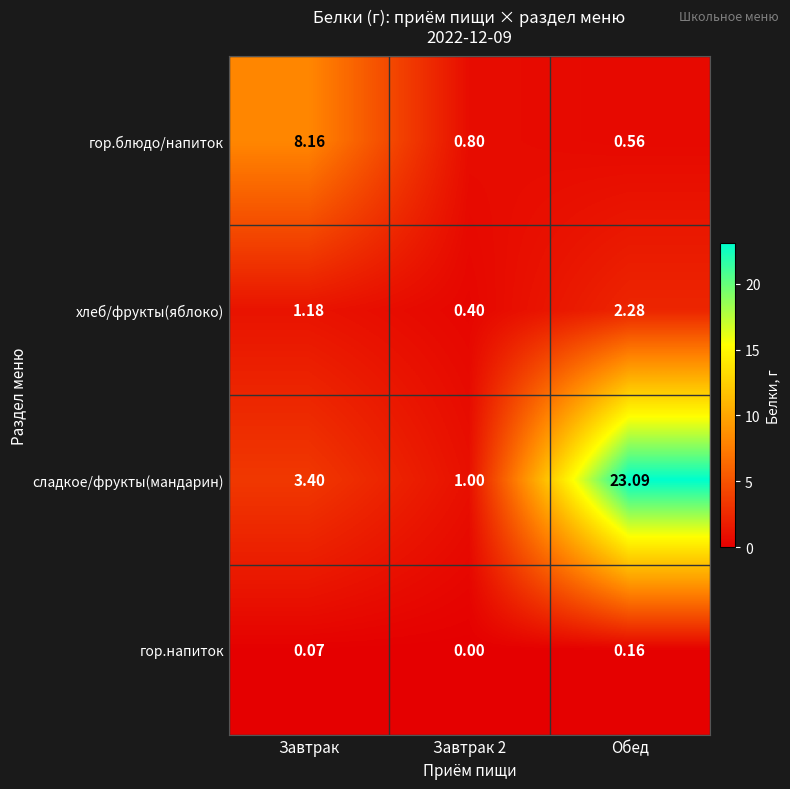

List the series in order of their peak value, highest first.

сладкое/фрукты(мандарин), гор.блюдо/напиток, хлеб/фрукты(яблоко), гор.напиток